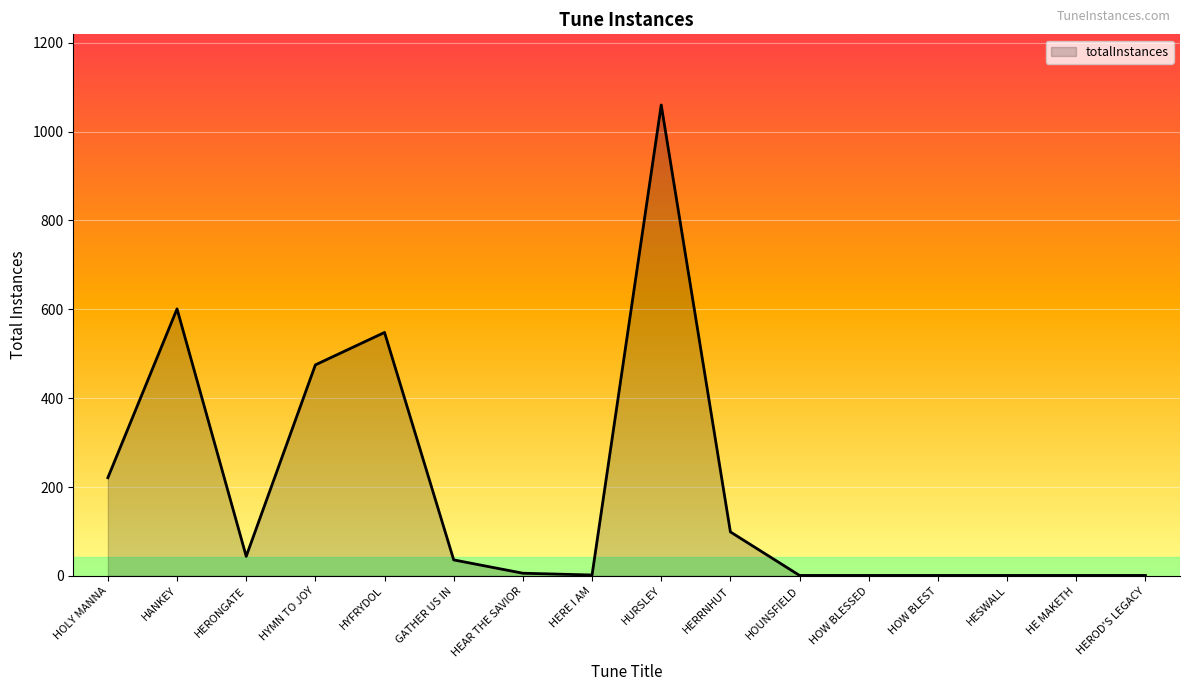

Which category has the highest value across all series?

HURSLEY